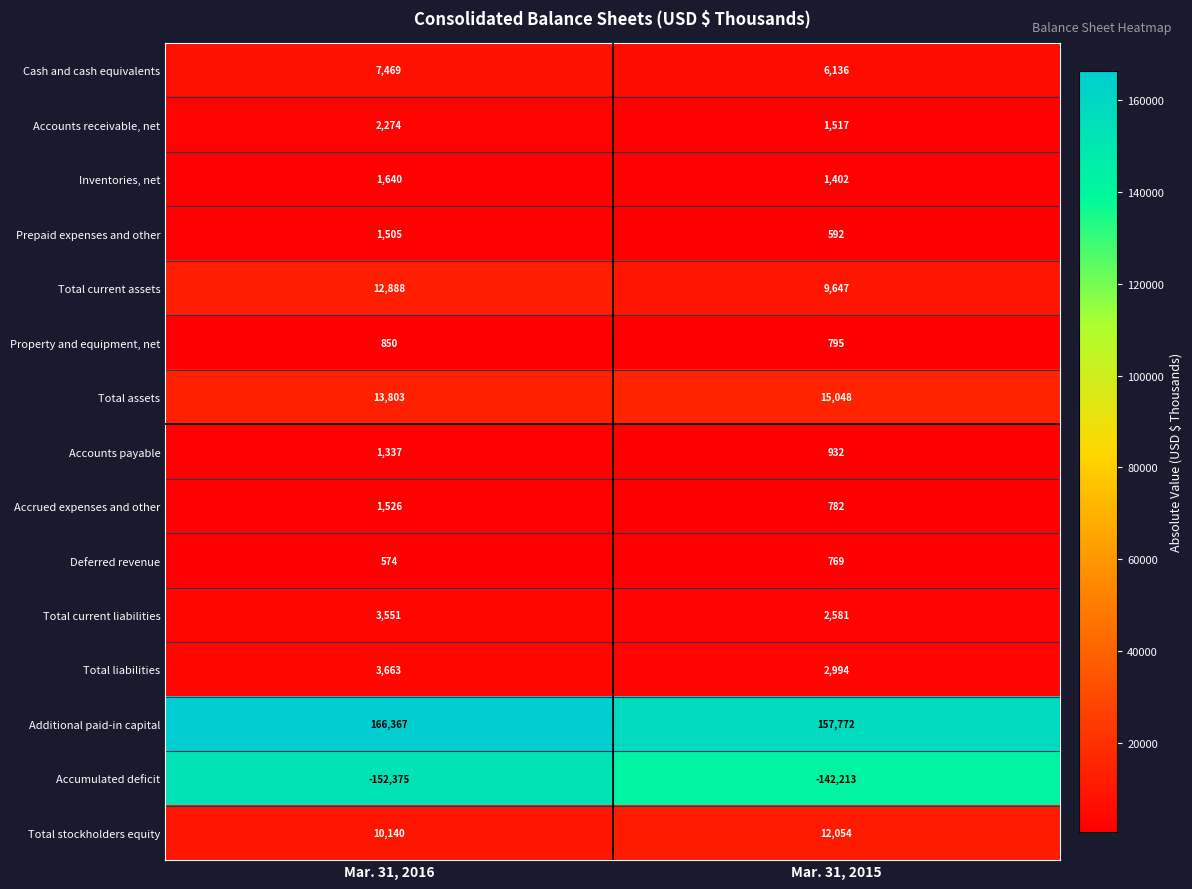

What is the sum of all Accounts payable values?

2269